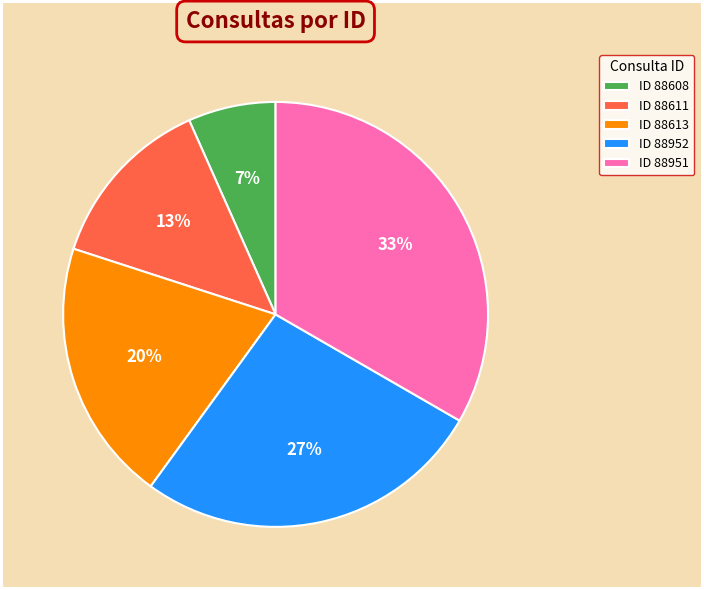

Combined, do ID 88613 and ID 88951 account for over 50%?

Yes